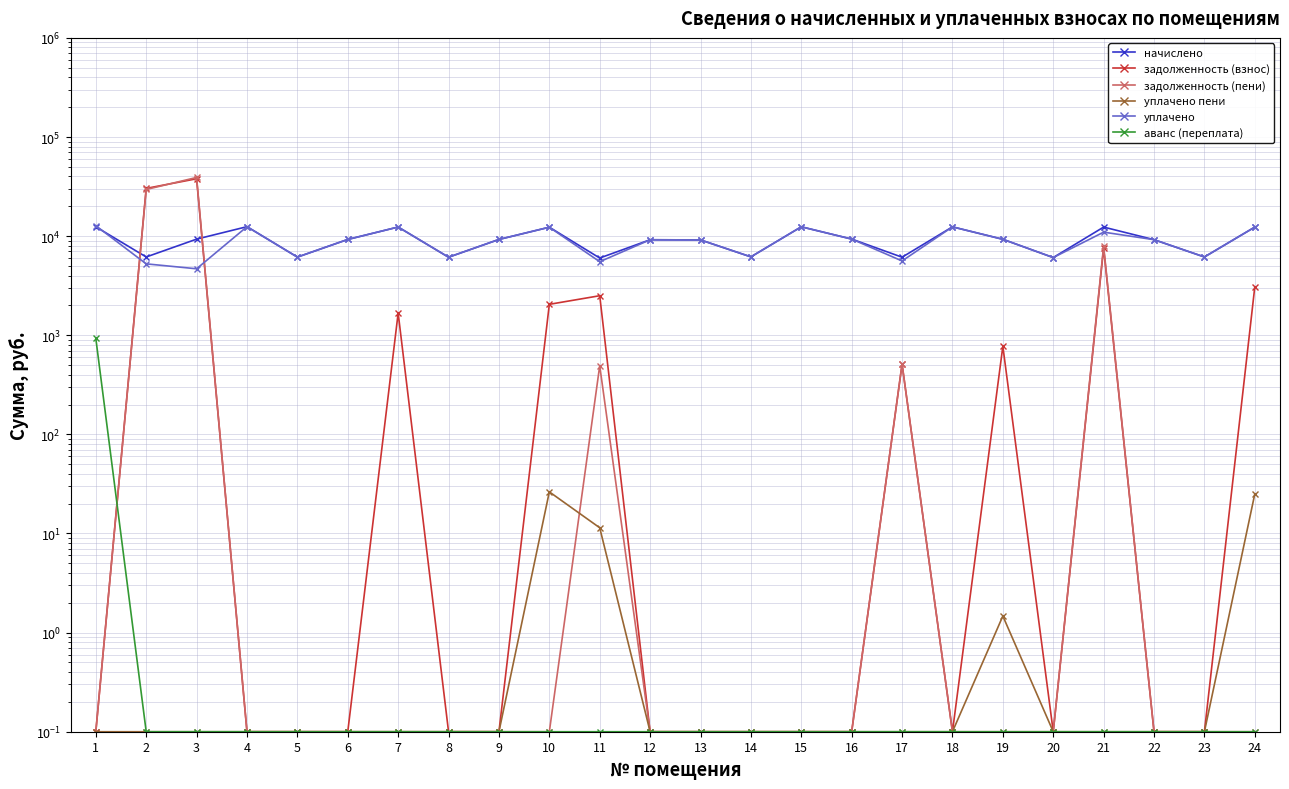

True or false: аванс (переплата) has a value of 0.2 at 2.

False